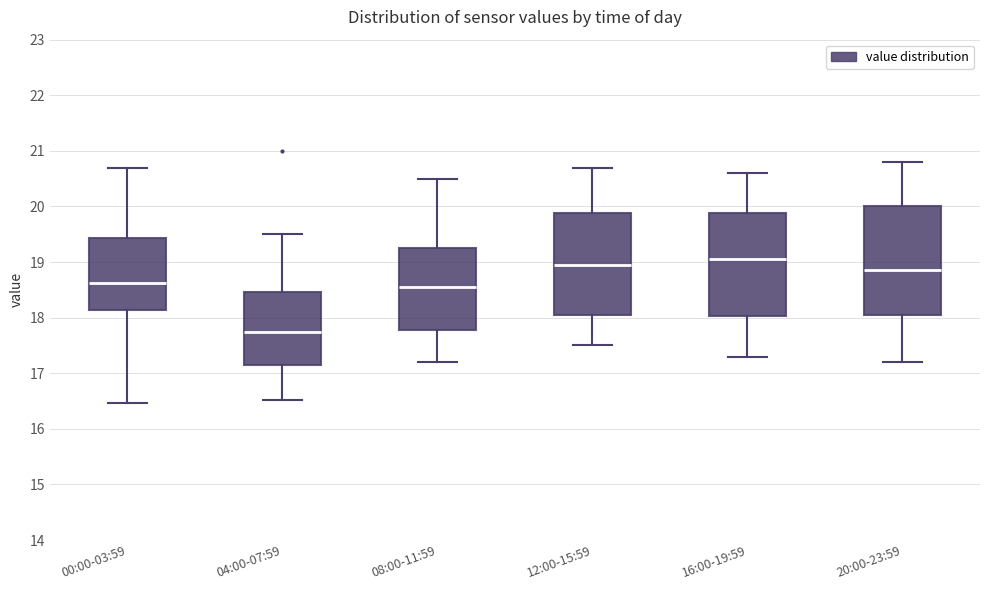

Where is the upper edge of the box for 12:00-15:59 on the y-axis? The values are not printed on the chart, so give them approximately, as read against the axis.

19.9